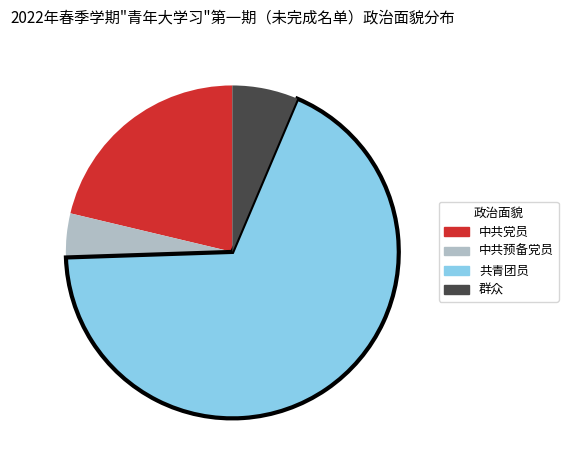

What is the majority slice?

共青团员